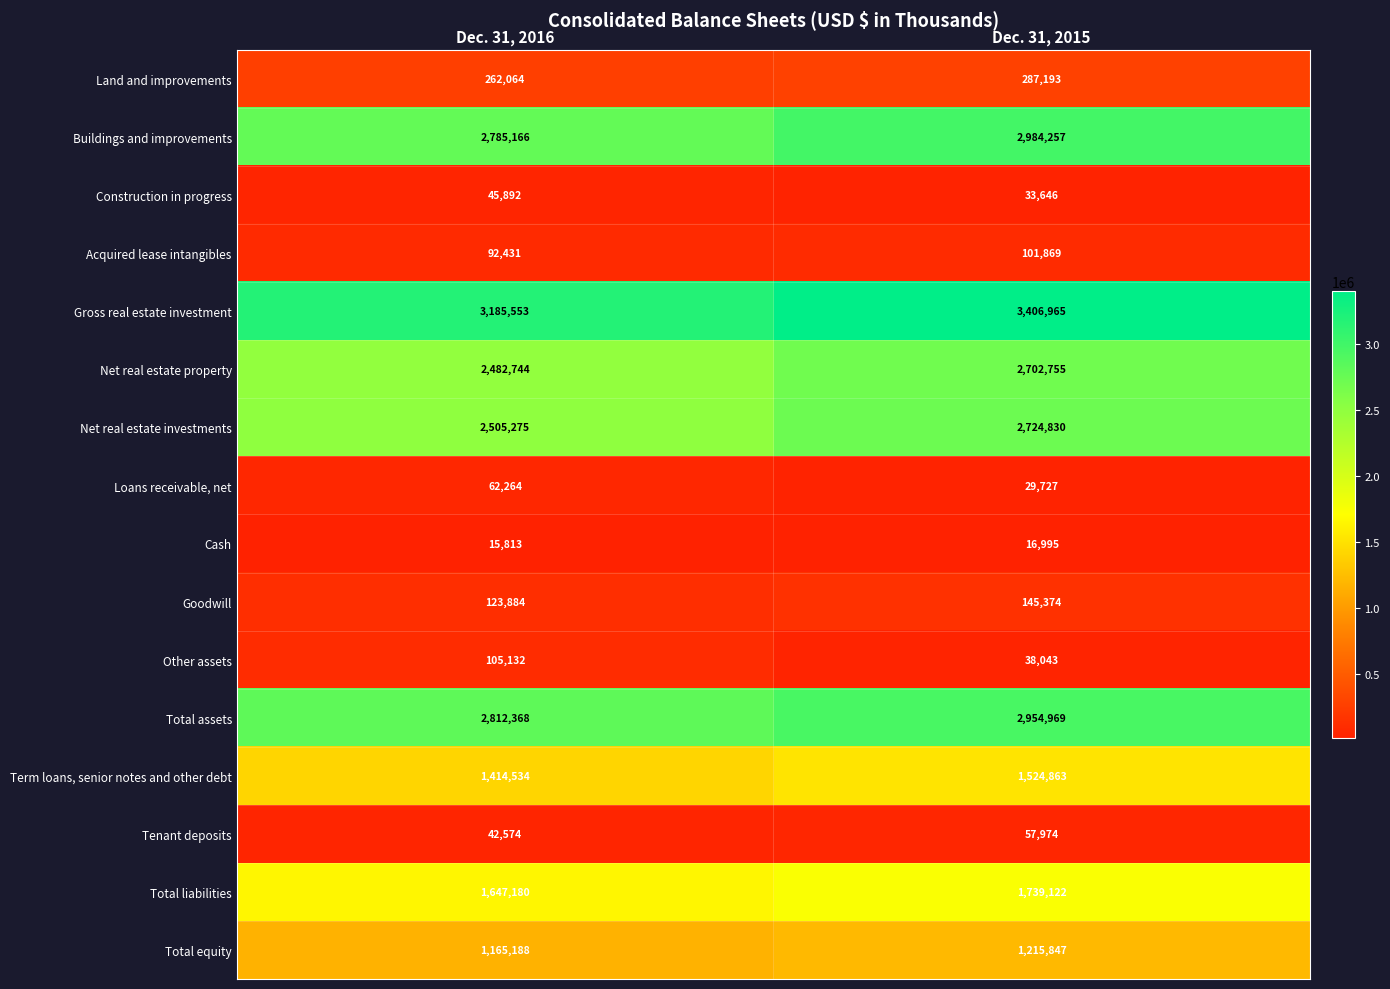

Is it true that Total assets equals 1716286 at Dec. 31, 2015?

False